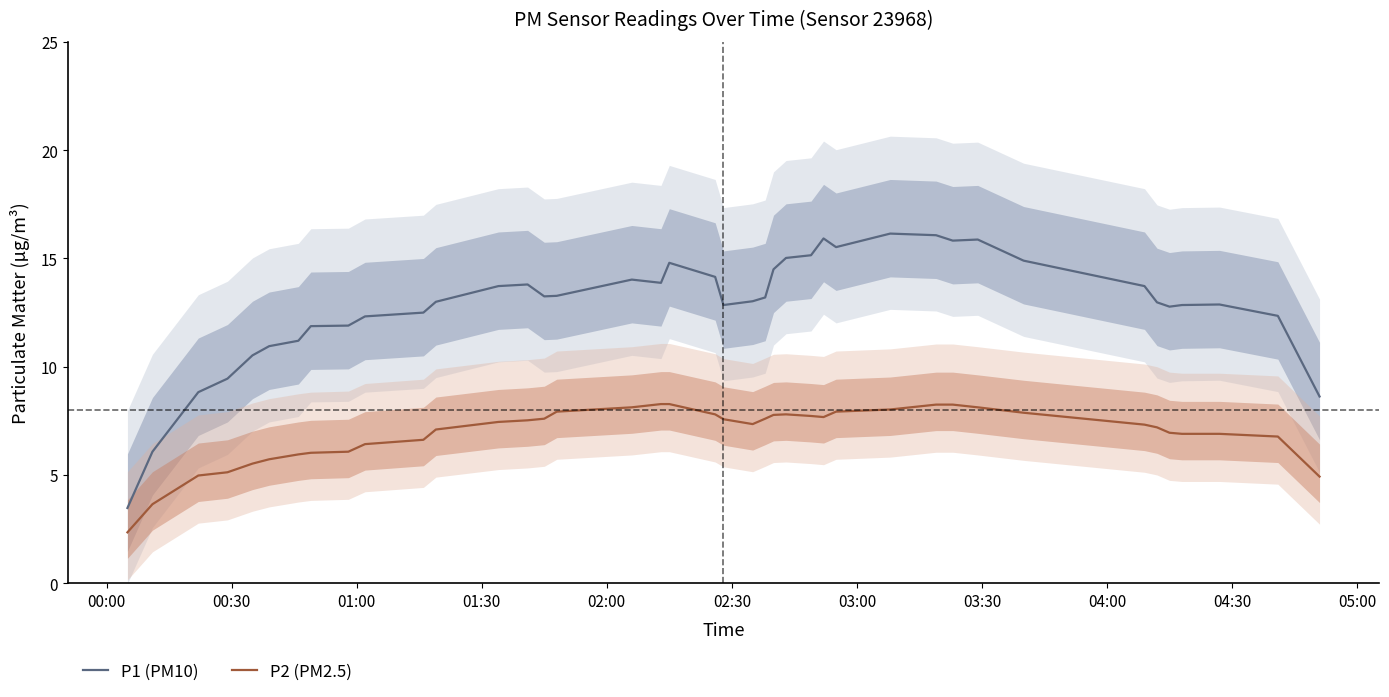

True or false: P2 (PM2.5) and P1 (PM10) cross at least once.

False